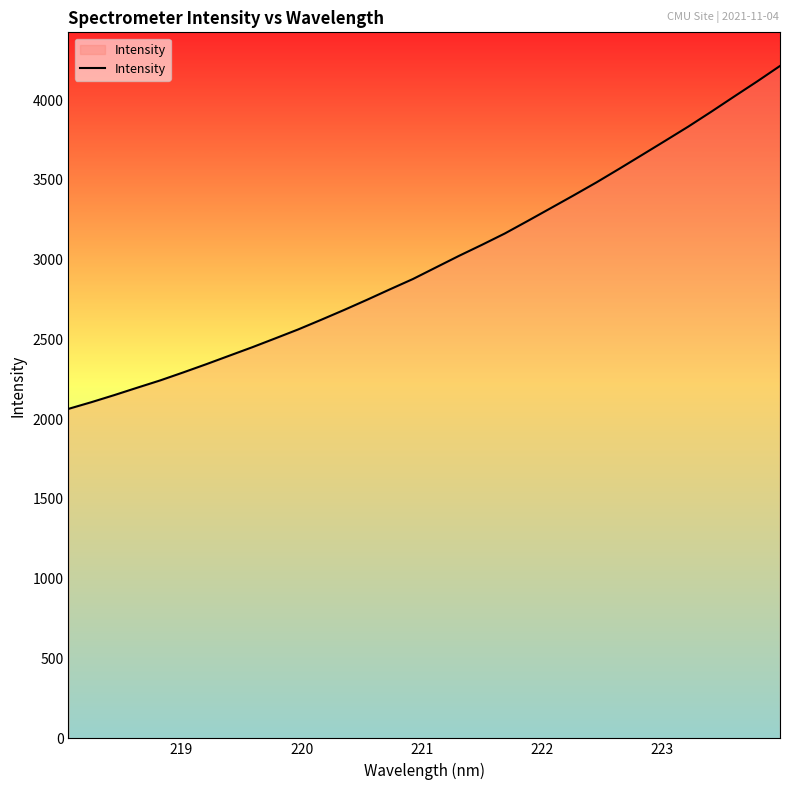

What is the difference between the maximum and minimum values?

2148.9